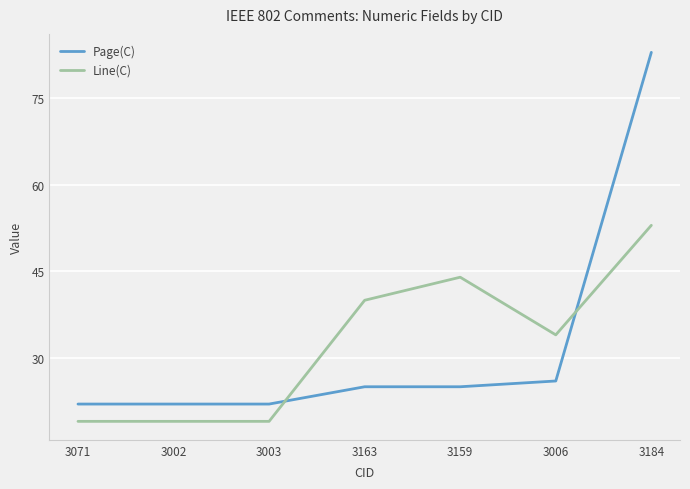

How many lines are shown in the chart?

2